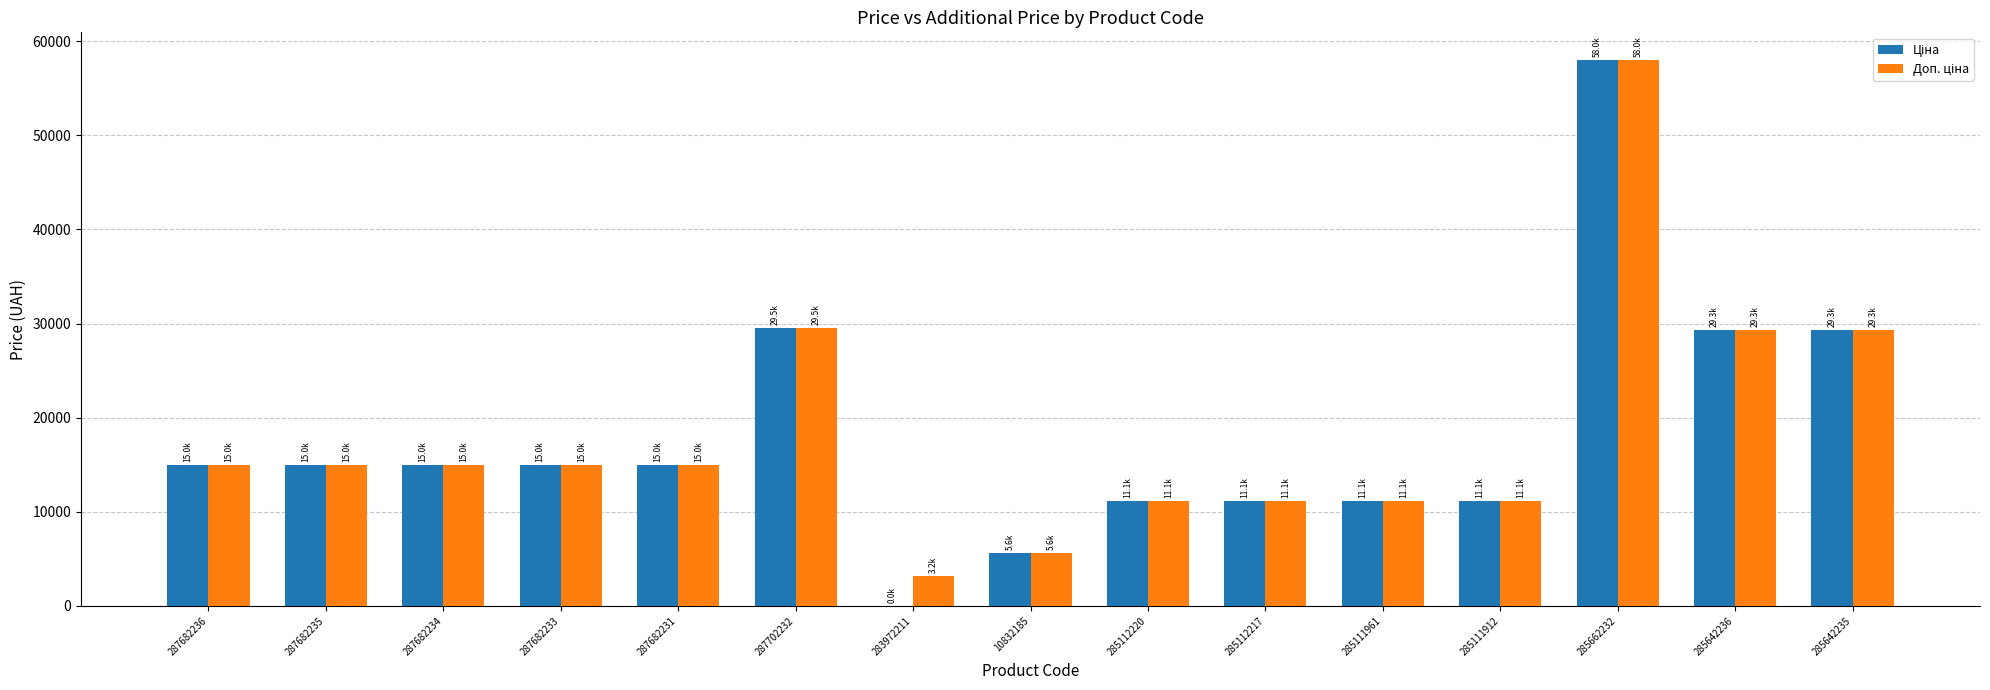

At which category is the sum across all series the highest?

285662232